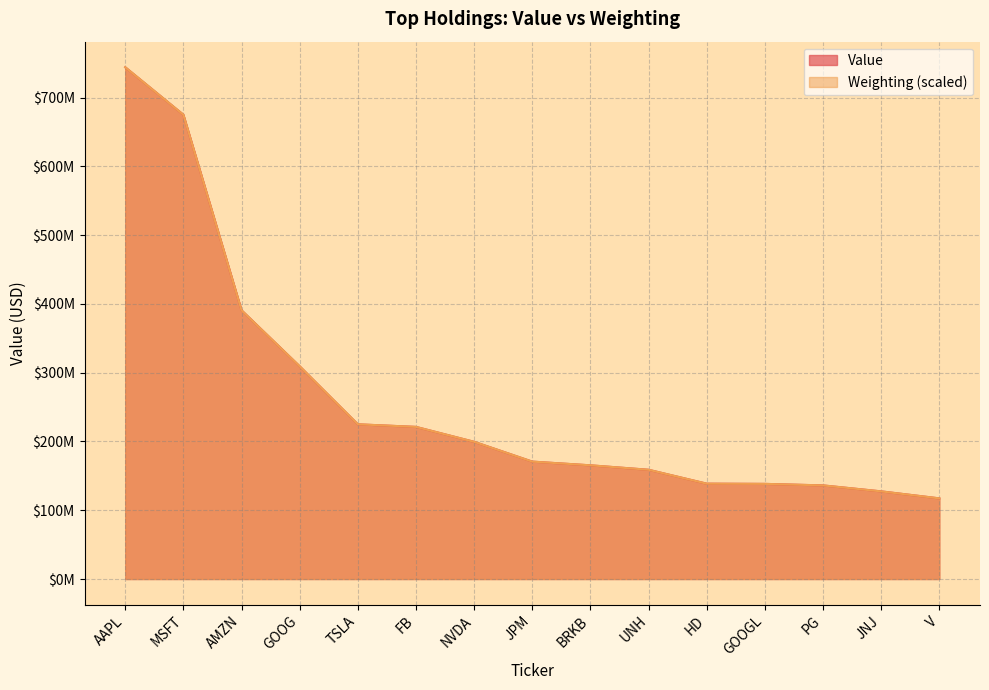

The value of Weighting at BRKB is 279836551.5. True or false?

False